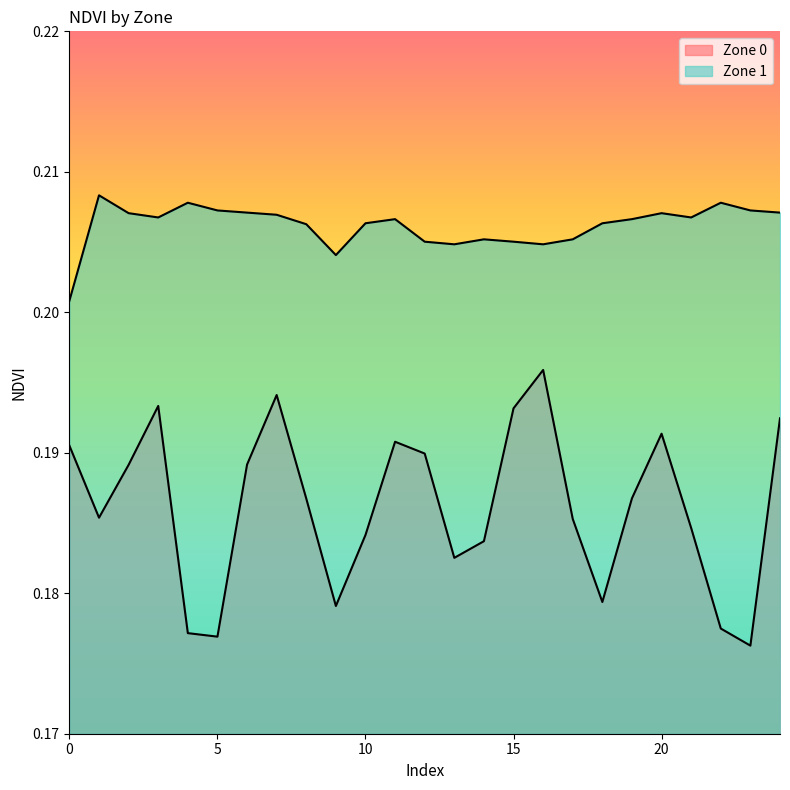

Is it true that Zone 1 equals 0.1 at 7?

False